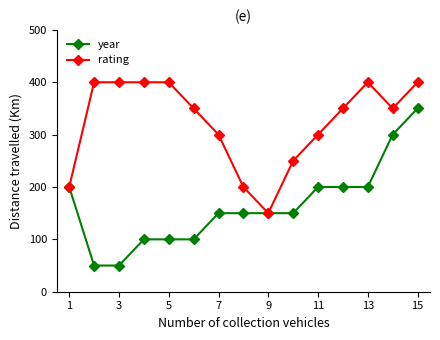

What is the value of the rating point at the 8th from the left?

200